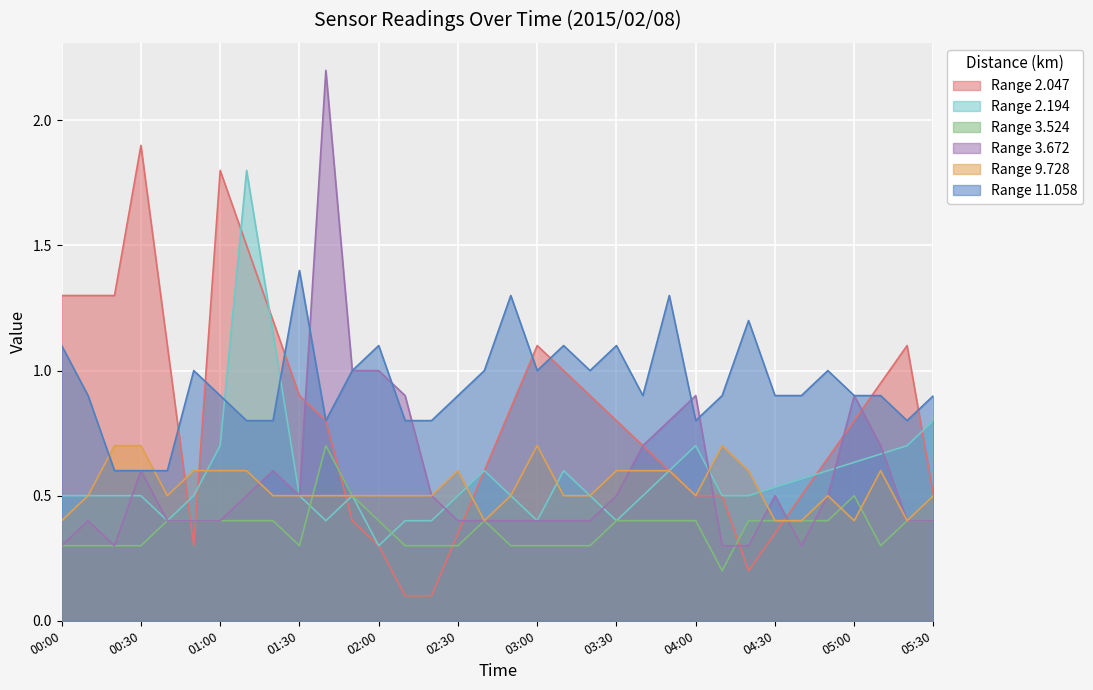

Does the chart display data point markers on the line(s)?

No